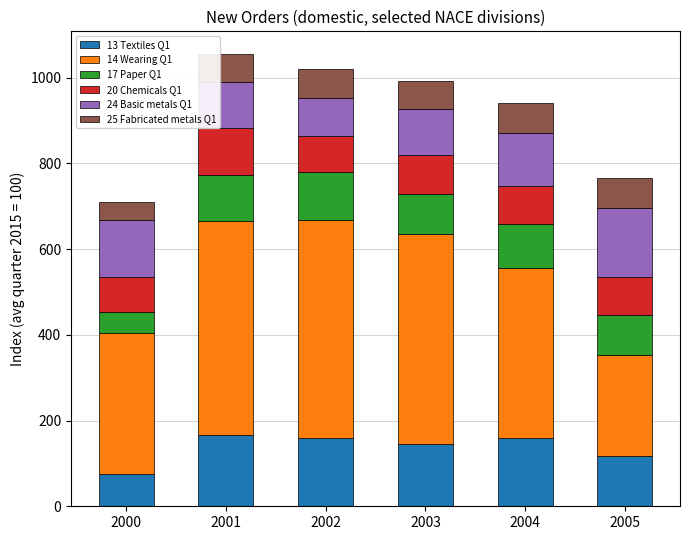

What is the highest value of the 13 Textiles Q1 series?

166.9